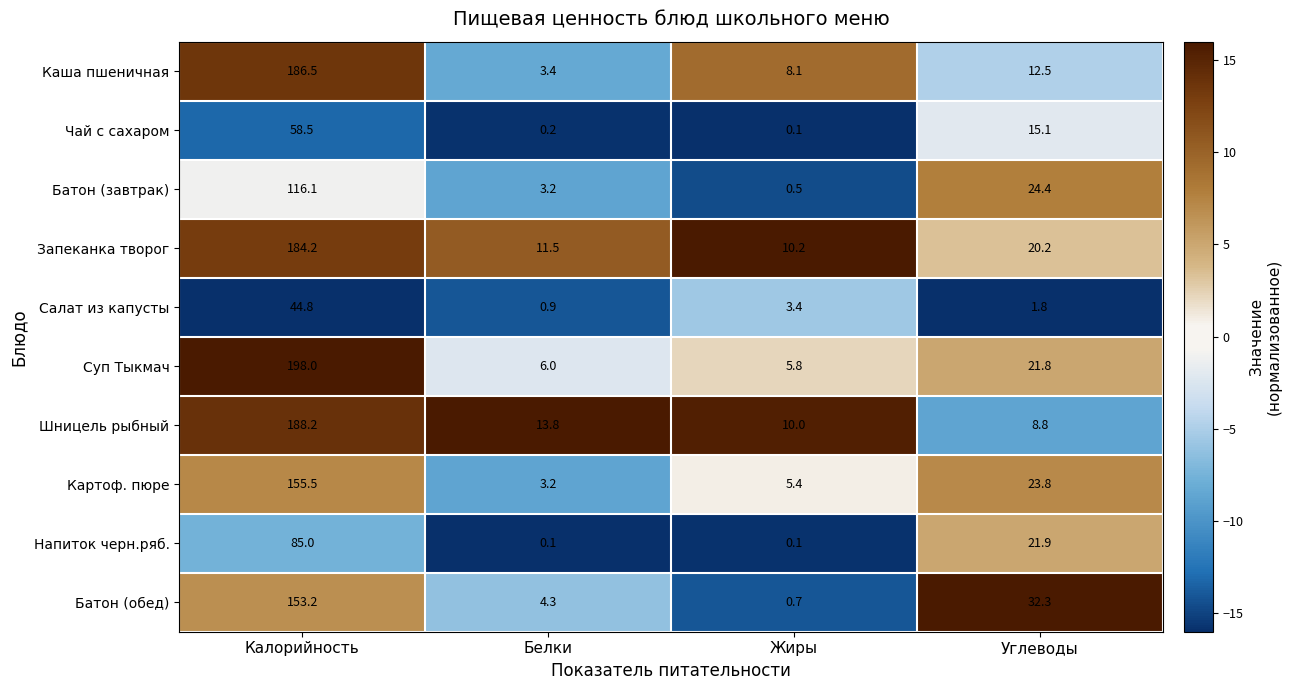

Between Белки and Углеводы, which series saw the biggest shift?

Батон (обед)